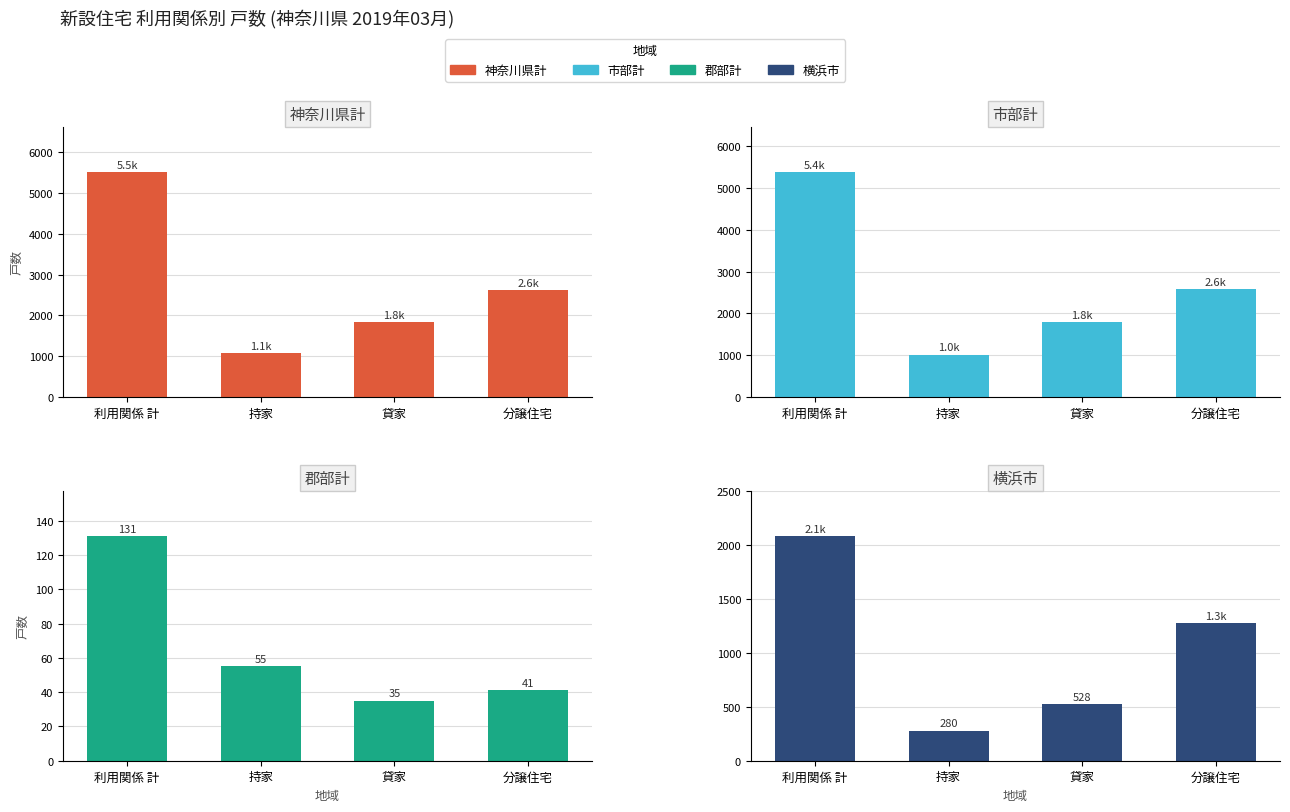

How many groups of bars are there?

4